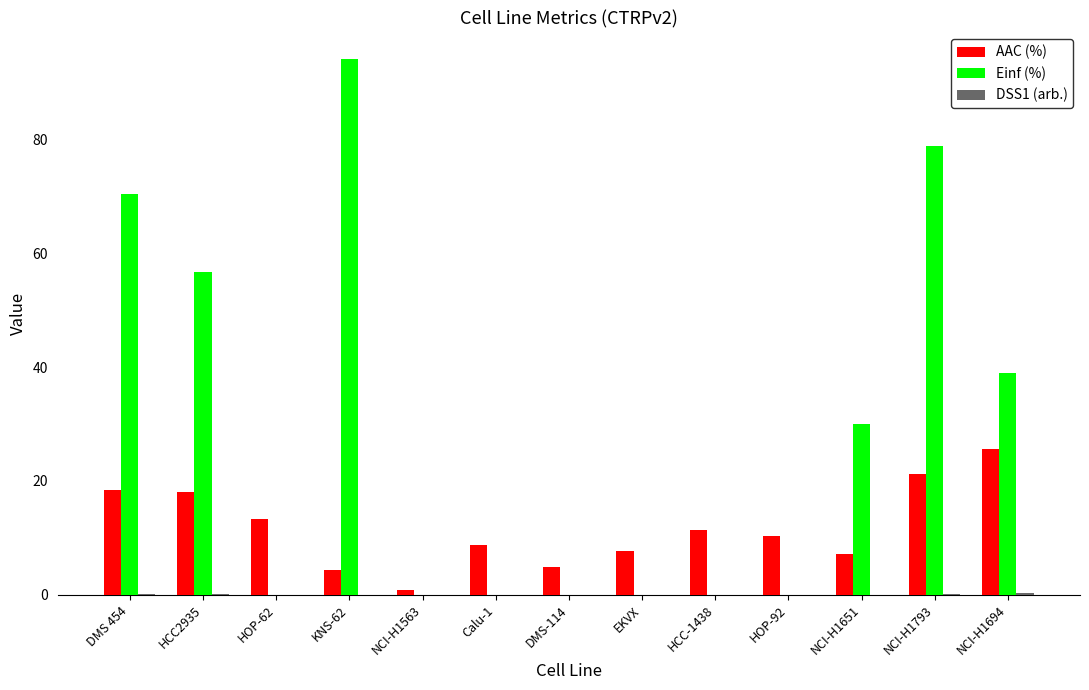

Does the chart contain stacked bars?

No